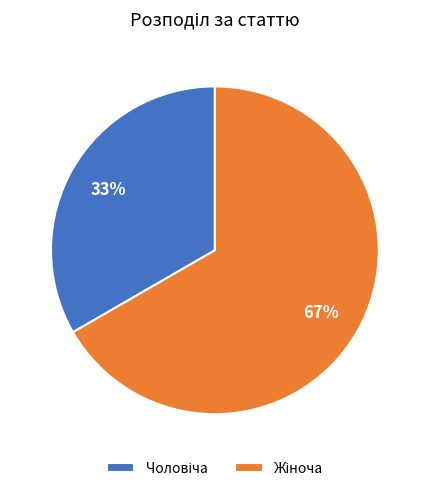

To the nearest percent, what is the average slice percentage?

50%